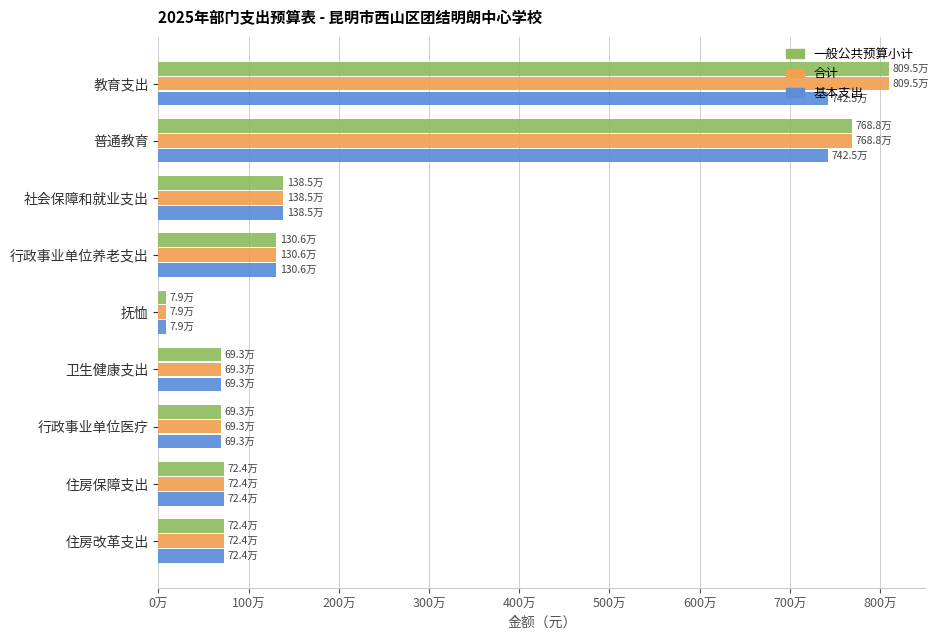

Which series has the largest range (max minus min)?

一般公共预算小计